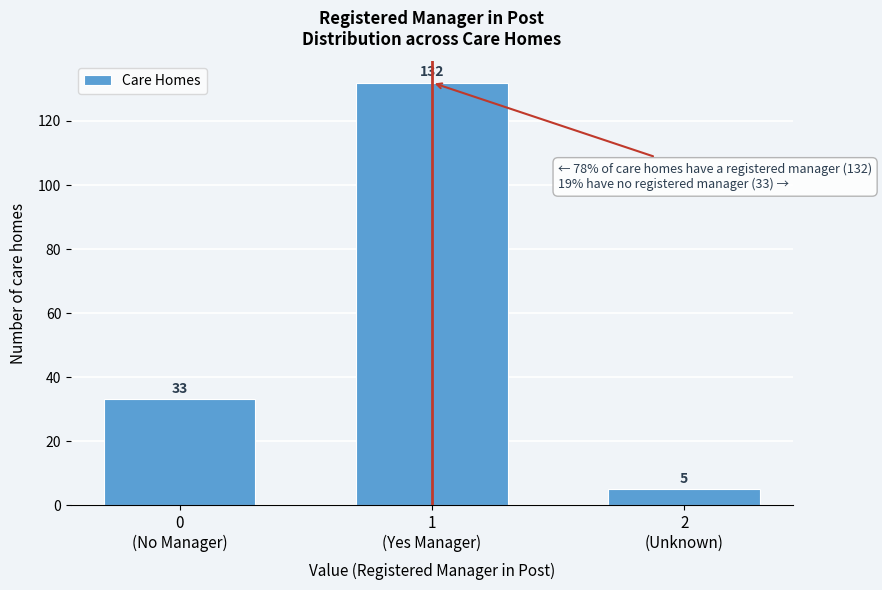

Reading right to left, what are all the values shown in this chart?

5	132	33